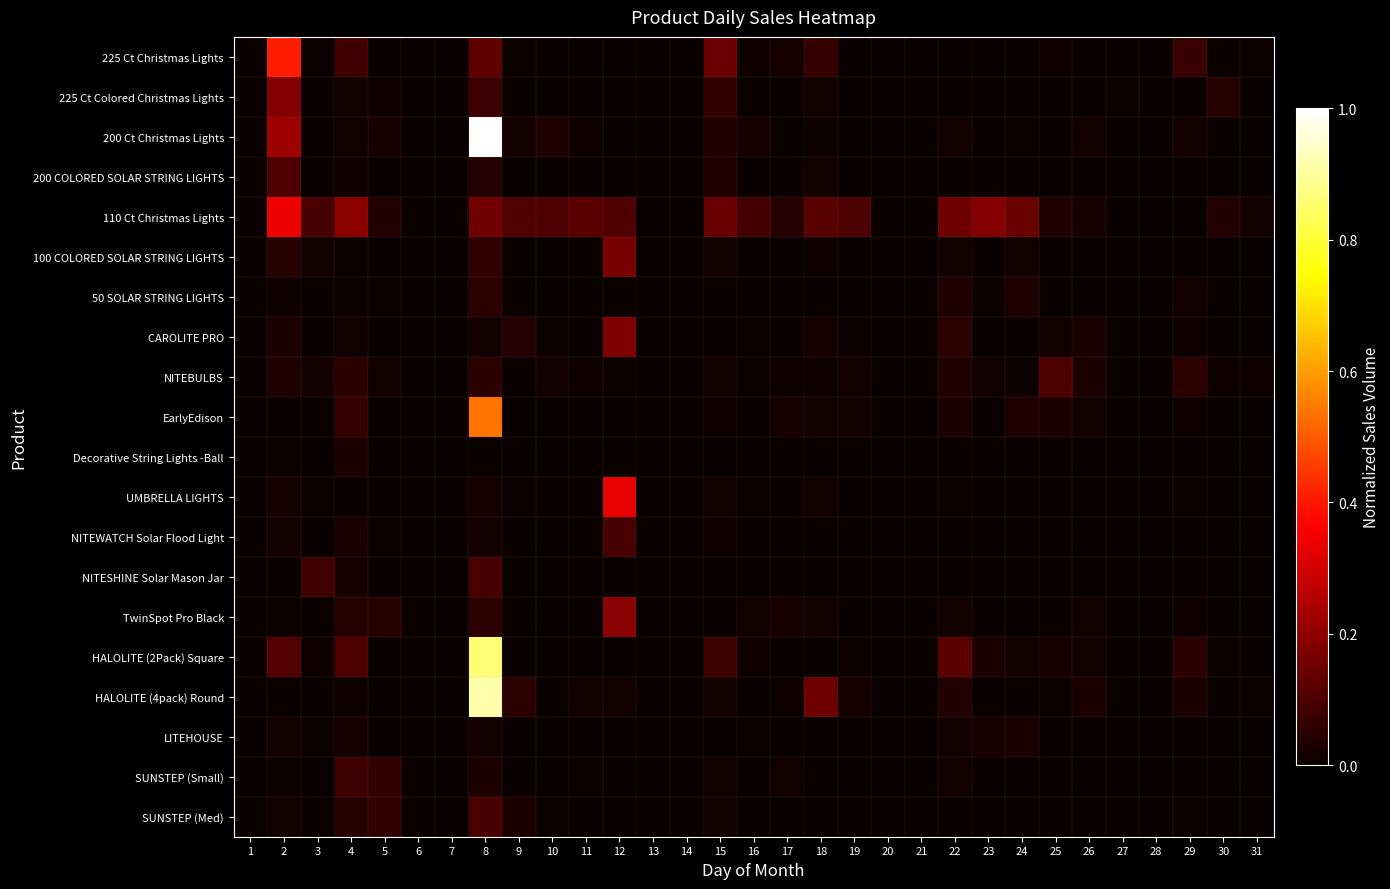

Reading right to left, extract all data points from this chart.

225 Ct Christmas Lights: 31=0.0	30=0.0	29=0.1	28=0.0	27=0.0	26=0.0	25=0.0	24=0.0	23=0.0	22=0.0	21=0.0	20=0.0	19=0.0	18=0.1	17=0.0	16=0.0	15=0.1	14=0.0	13=0.0	12=0.0	11=0.0	10=0.0	9=0.0	8=0.1	7=0.0	6=0.0	5=0.0	4=0.1	3=0.0	2=0.4	1=0.0
225 Ct Colored Christmas Lights: 31=0.0	30=0.0	29=0.0	28=0.0	27=0.0	26=0.0	25=0.0	24=0.0	23=0.0	22=0.0	21=0.0	20=0.0	19=0.0	18=0.0	17=0.0	16=0.0	15=0.1	14=0.0	13=0.0	12=0.0	11=0.0	10=0.0	9=0.0	8=0.1	7=0.0	6=0.0	5=0.0	4=0.0	3=0.0	2=0.2	1=0.0
200 Ct Christmas Lights: 31=0.0	30=0.0	29=0.0	28=0.0	27=0.0	26=0.0	25=0.0	24=0.0	23=0.0	22=0.0	21=0.0	20=0.0	19=0.0	18=0.0	17=0.0	16=0.0	15=0.0	14=0.0	13=0.0	12=0.0	11=0.0	10=0.0	9=0.0	8=1.0	7=0.0	6=0.0	5=0.0	4=0.0	3=0.0	2=0.2	1=0.0
200 COLORED SOLAR STRING LIGHTS: 31=0.0	30=0.0	29=0.0	28=0.0	27=0.0	26=0.0	25=0.0	24=0.0	23=0.0	22=0.0	21=0.0	20=0.0	19=0.0	18=0.0	17=0.0	16=0.0	15=0.0	14=0.0	13=0.0	12=0.0	11=0.0	10=0.0	9=0.0	8=0.0	7=0.0	6=0.0	5=0.0	4=0.0	3=0.0	2=0.1	1=0.0
110 Ct Christmas Lights: 31=0.0	30=0.0	29=0.0	28=0.0	27=0.0	26=0.0	25=0.0	24=0.1	23=0.2	22=0.2	21=0.0	20=0.0	19=0.1	18=0.1	17=0.0	16=0.1	15=0.1	14=0.0	13=0.0	12=0.1	11=0.1	10=0.1	9=0.1	8=0.2	7=0.0	6=0.0	5=0.0	4=0.2	3=0.1	2=0.3	1=0.0
100 COLORED SOLAR STRING LIGHTS: 31=0.0	30=0.0	29=0.0	28=0.0	27=0.0	26=0.0	25=0.0	24=0.0	23=0.0	22=0.0	21=0.0	20=0.0	19=0.0	18=0.0	17=0.0	16=0.0	15=0.0	14=0.0	13=0.0	12=0.2	11=0.0	10=0.0	9=0.0	8=0.1	7=0.0	6=0.0	5=0.0	4=0.0	3=0.0	2=0.0	1=0.0
50 SOLAR STRING LIGHTS: 31=0.0	30=0.0	29=0.0	28=0.0	27=0.0	26=0.0	25=0.0	24=0.0	23=0.0	22=0.0	21=0.0	20=0.0	19=0.0	18=0.0	17=0.0	16=0.0	15=0.0	14=0.0	13=0.0	12=0.0	11=0.0	10=0.0	9=0.0	8=0.1	7=0.0	6=0.0	5=0.0	4=0.0	3=0.0	2=0.0	1=0.0
CAROLITE PRO: 31=0.0	30=0.0	29=0.0	28=0.0	27=0.0	26=0.0	25=0.0	24=0.0	23=0.0	22=0.1	21=0.0	20=0.0	19=0.0	18=0.0	17=0.0	16=0.0	15=0.0	14=0.0	13=0.0	12=0.2	11=0.0	10=0.0	9=0.0	8=0.0	7=0.0	6=0.0	5=0.0	4=0.0	3=0.0	2=0.0	1=0.0
NITEBULBS: 31=0.0	30=0.0	29=0.1	28=0.0	27=0.0	26=0.0	25=0.1	24=0.0	23=0.0	22=0.0	21=0.0	20=0.0	19=0.0	18=0.0	17=0.0	16=0.0	15=0.0	14=0.0	13=0.0	12=0.0	11=0.0	10=0.0	9=0.0	8=0.0	7=0.0	6=0.0	5=0.0	4=0.0	3=0.0	2=0.0	1=0.0
EarlyEdison: 31=0.0	30=0.0	29=0.0	28=0.0	27=0.0	26=0.0	25=0.0	24=0.0	23=0.0	22=0.0	21=0.0	20=0.0	19=0.0	18=0.0	17=0.0	16=0.0	15=0.0	14=0.0	13=0.0	12=0.0	11=0.0	10=0.0	9=0.0	8=0.5	7=0.0	6=0.0	5=0.0	4=0.1	3=0.0	2=0.0	1=0.0
Decorative String Lights -Ball: 31=0.0	30=0.0	29=0.0	28=0.0	27=0.0	26=0.0	25=0.0	24=0.0	23=0.0	22=0.0	21=0.0	20=0.0	19=0.0	18=0.0	17=0.0	16=0.0	15=0.0	14=0.0	13=0.0	12=0.0	11=0.0	10=0.0	9=0.0	8=0.0	7=0.0	6=0.0	5=0.0	4=0.0	3=0.0	2=0.0	1=0.0
UMBRELLA LIGHTS: 31=0.0	30=0.0	29=0.0	28=0.0	27=0.0	26=0.0	25=0.0	24=0.0	23=0.0	22=0.0	21=0.0	20=0.0	19=0.0	18=0.0	17=0.0	16=0.0	15=0.0	14=0.0	13=0.0	12=0.3	11=0.0	10=0.0	9=0.0	8=0.0	7=0.0	6=0.0	5=0.0	4=0.0	3=0.0	2=0.0	1=0.0
NITEWATCH Solar Flood Light: 31=0.0	30=0.0	29=0.0	28=0.0	27=0.0	26=0.0	25=0.0	24=0.0	23=0.0	22=0.0	21=0.0	20=0.0	19=0.0	18=0.0	17=0.0	16=0.0	15=0.0	14=0.0	13=0.0	12=0.1	11=0.0	10=0.0	9=0.0	8=0.0	7=0.0	6=0.0	5=0.0	4=0.0	3=0.0	2=0.0	1=0.0
NITESHINE Solar Mason Jar: 31=0.0	30=0.0	29=0.0	28=0.0	27=0.0	26=0.0	25=0.0	24=0.0	23=0.0	22=0.0	21=0.0	20=0.0	19=0.0	18=0.0	17=0.0	16=0.0	15=0.0	14=0.0	13=0.0	12=0.0	11=0.0	10=0.0	9=0.0	8=0.1	7=0.0	6=0.0	5=0.0	4=0.0	3=0.1	2=0.0	1=0.0
TwinSpot Pro Black: 31=0.0	30=0.0	29=0.0	28=0.0	27=0.0	26=0.0	25=0.0	24=0.0	23=0.0	22=0.0	21=0.0	20=0.0	19=0.0	18=0.0	17=0.0	16=0.0	15=0.0	14=0.0	13=0.0	12=0.2	11=0.0	10=0.0	9=0.0	8=0.1	7=0.0	6=0.0	5=0.0	4=0.0	3=0.0	2=0.0	1=0.0
HALOLITE (2Pack) Square: 31=0.0	30=0.0	29=0.0	28=0.0	27=0.0	26=0.0	25=0.0	24=0.0	23=0.0	22=0.1	21=0.0	20=0.0	19=0.0	18=0.0	17=0.0	16=0.0	15=0.1	14=0.0	13=0.0	12=0.0	11=0.0	10=0.0	9=0.0	8=0.9	7=0.0	6=0.0	5=0.0	4=0.1	3=0.0	2=0.1	1=0.0
HALOLITE (4pack) Round: 31=0.0	30=0.0	29=0.0	28=0.0	27=0.0	26=0.0	25=0.0	24=0.0	23=0.0	22=0.0	21=0.0	20=0.0	19=0.0	18=0.1	17=0.0	16=0.0	15=0.0	14=0.0	13=0.0	12=0.0	11=0.0	10=0.0	9=0.1	8=0.9	7=0.0	6=0.0	5=0.0	4=0.0	3=0.0	2=0.0	1=0.0
LITEHOUSE: 31=0.0	30=0.0	29=0.0	28=0.0	27=0.0	26=0.0	25=0.0	24=0.0	23=0.0	22=0.0	21=0.0	20=0.0	19=0.0	18=0.0	17=0.0	16=0.0	15=0.0	14=0.0	13=0.0	12=0.0	11=0.0	10=0.0	9=0.0	8=0.0	7=0.0	6=0.0	5=0.0	4=0.0	3=0.0	2=0.0	1=0.0
SUNSTEP (Small): 31=0.0	30=0.0	29=0.0	28=0.0	27=0.0	26=0.0	25=0.0	24=0.0	23=0.0	22=0.0	21=0.0	20=0.0	19=0.0	18=0.0	17=0.0	16=0.0	15=0.0	14=0.0	13=0.0	12=0.0	11=0.0	10=0.0	9=0.0	8=0.0	7=0.0	6=0.0	5=0.1	4=0.1	3=0.0	2=0.0	1=0.0
SUNSTEP (Med): 31=0.0	30=0.0	29=0.0	28=0.0	27=0.0	26=0.0	25=0.0	24=0.0	23=0.0	22=0.0	21=0.0	20=0.0	19=0.0	18=0.0	17=0.0	16=0.0	15=0.0	14=0.0	13=0.0	12=0.0	11=0.0	10=0.0	9=0.0	8=0.1	7=0.0	6=0.0	5=0.1	4=0.0	3=0.0	2=0.0	1=0.0